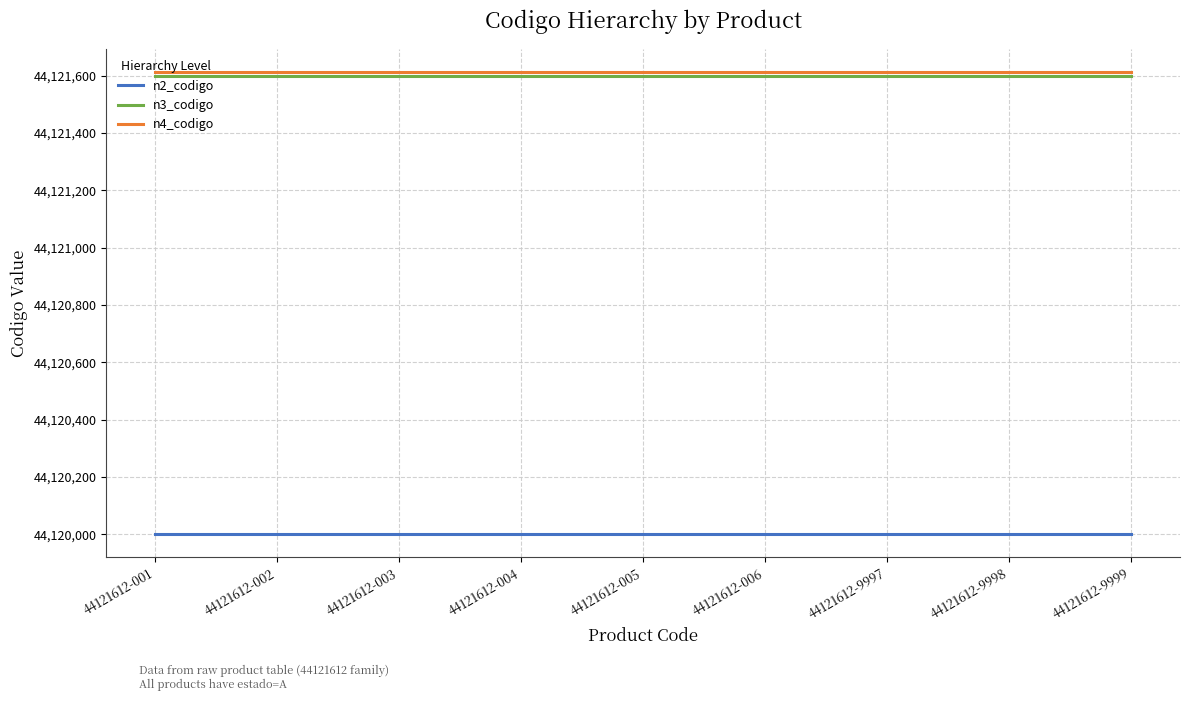

The value of n3_codigo at 44121612-9998 is 44121600. True or false?

True